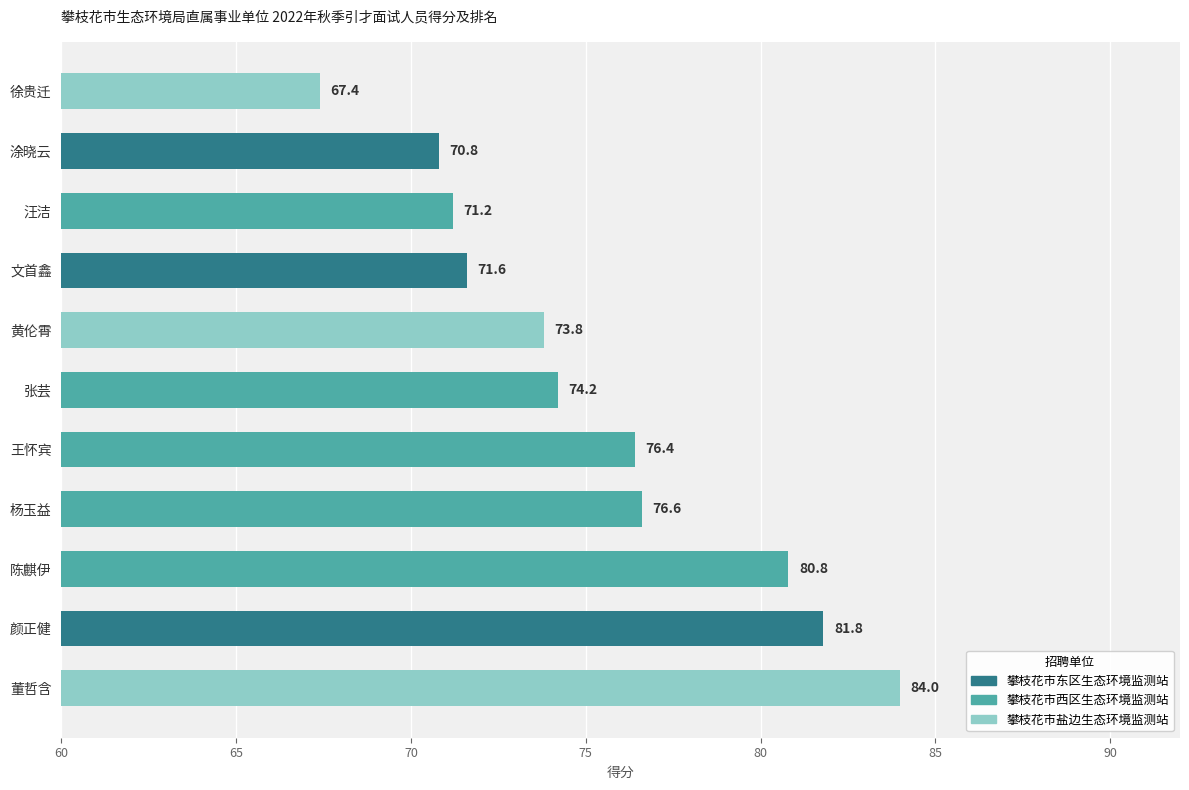

Rank the categories by value from highest to lowest.

董哲含, 颜正健, 陈麒伊, 杨玉益, 王怀宾, 张芸, 黄伦霄, 文首鑫, 汪洁, 涂晓云, 徐贵迁